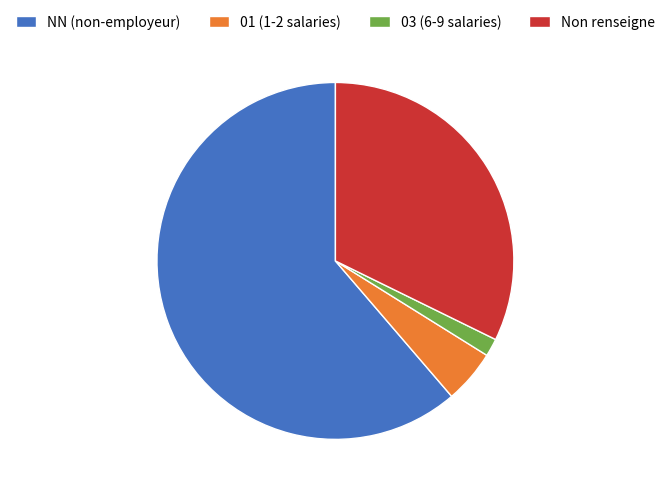

Combined, do Non renseigne and NN (non-employeur) account for over 50%?

Yes